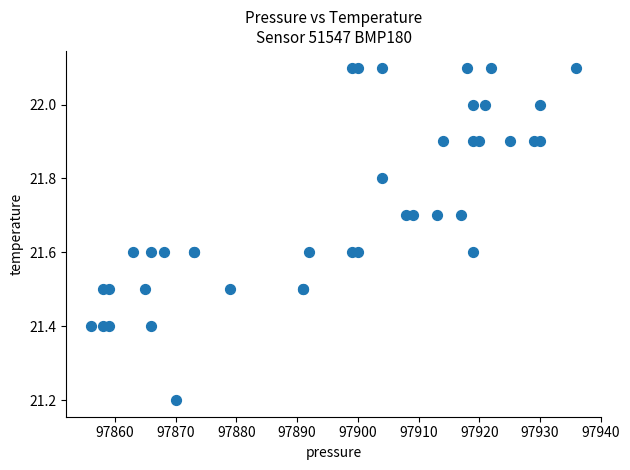

What Y value in the scatter plot is closest to 21?

21.2